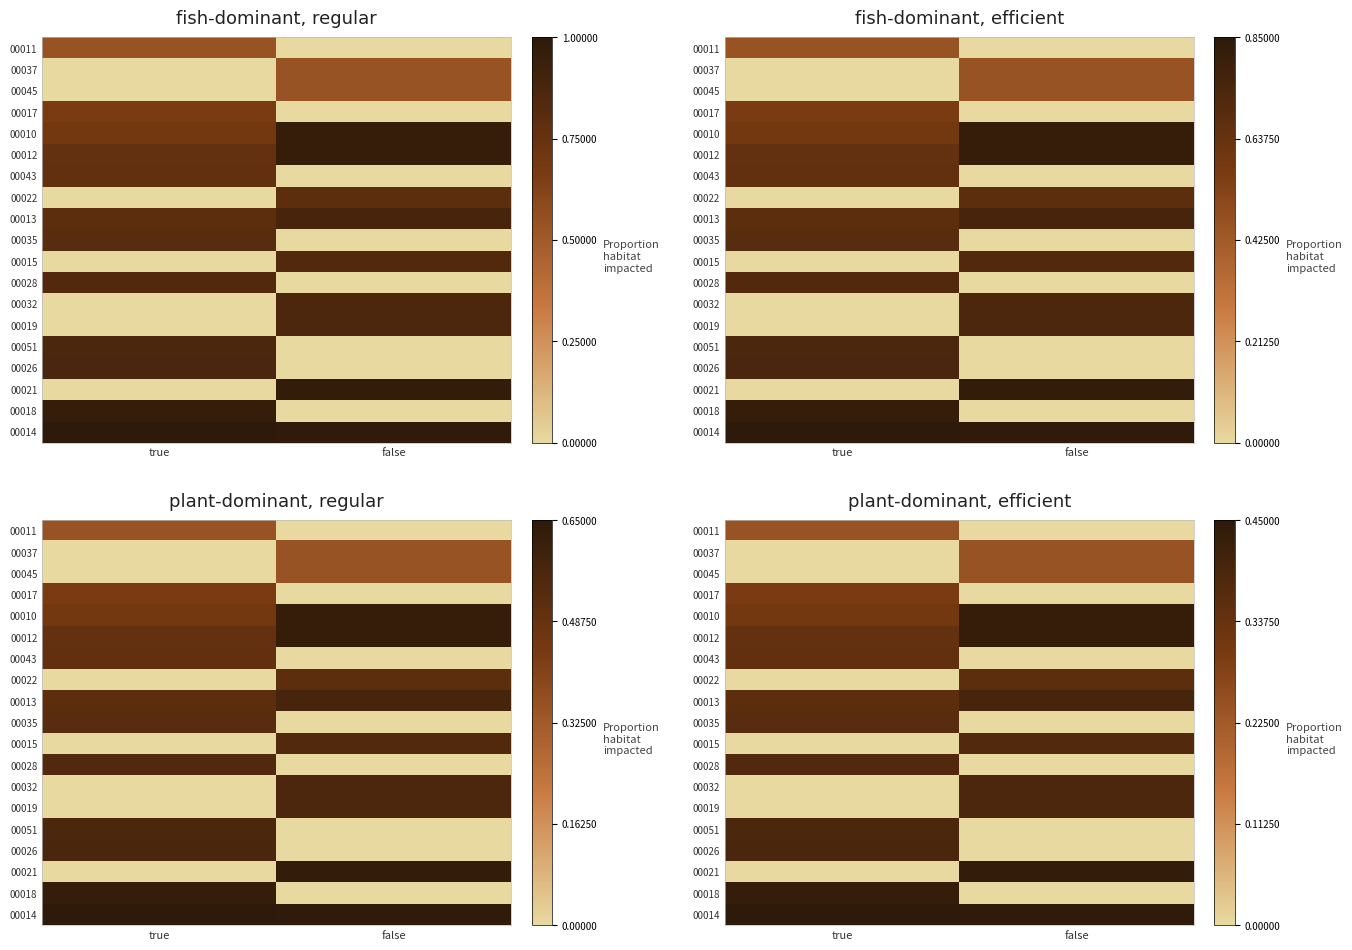

The 00015 series shows 0.6 at false. True or false?

False